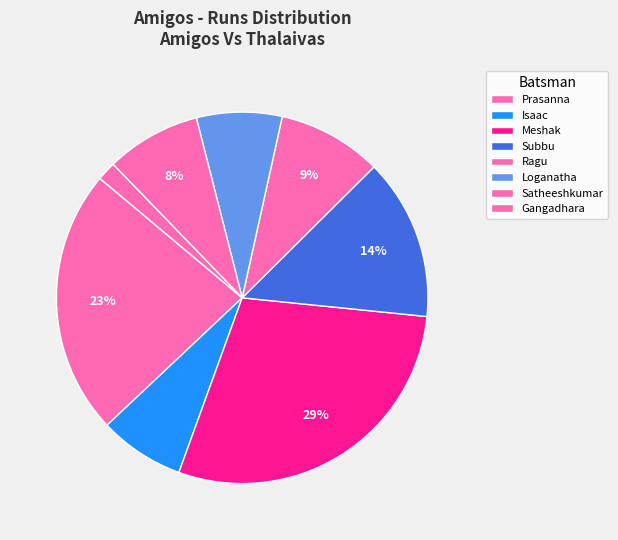

How many segments does this pie chart have?

8